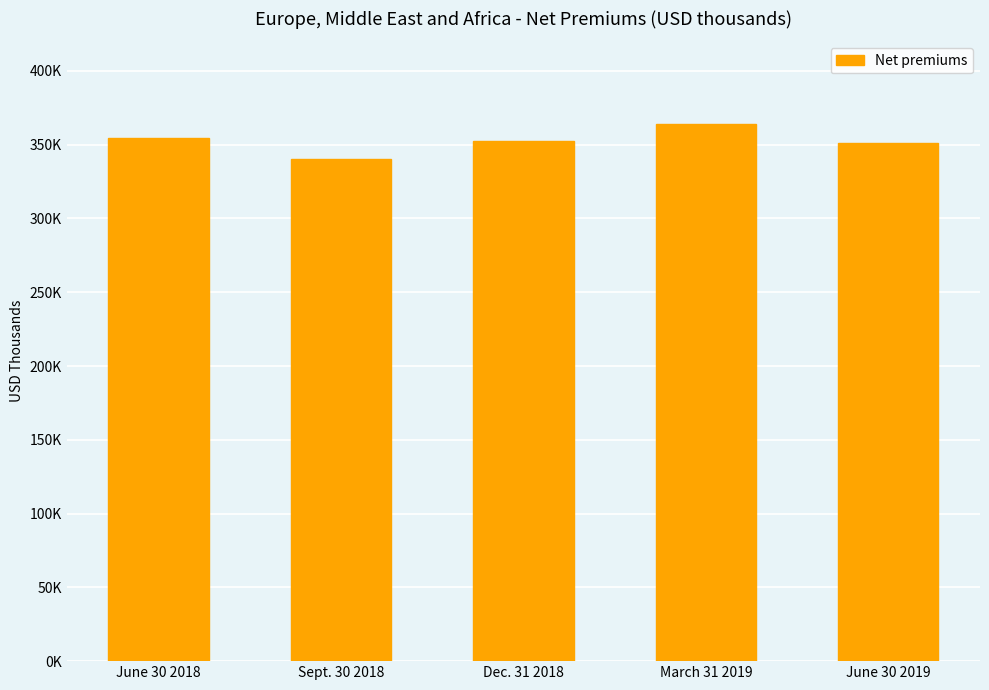

What is the difference between the maximum and minimum values?

23470